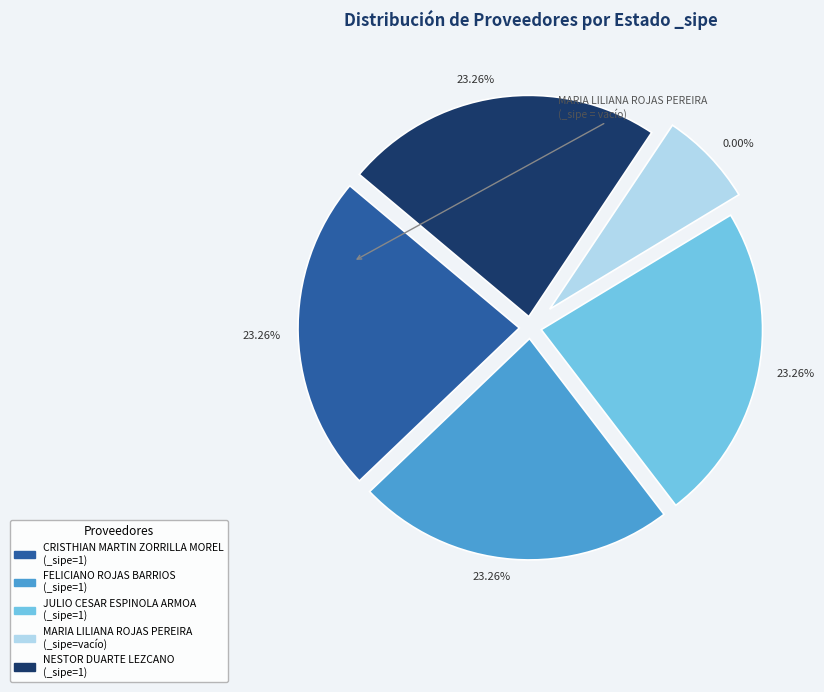

Count the number of slices in the pie.

5